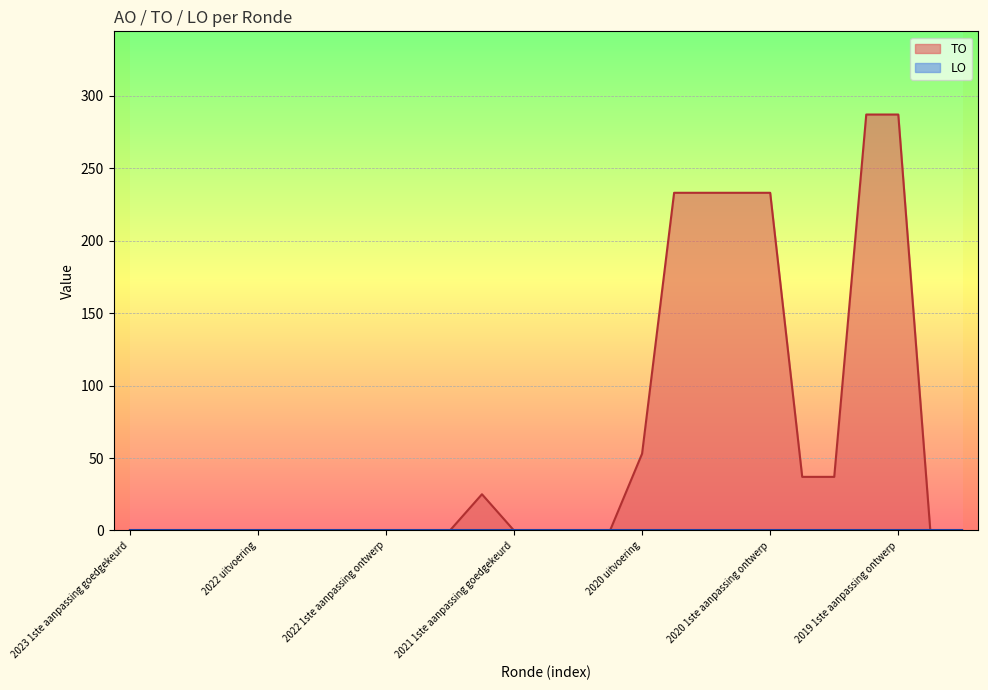

Reading left to right, extract all data points from this chart.

2023 1ste aanpassing goedgekeurd=0	2023 1ste aanpassing ontwerp=0	2023 Opmaak goedgekeurd=0	2023 Opmaak ontwerp=0	2022 uitvoering=0	2022 2de aanpassing goedgekeurd=0	2022 2de aanpassing ontwerp=0	2022 1ste aanpassing goedgekeurd=0	2022 1ste aanpassing ontwerp=0	2022 Opmaak goedgekeurd=0	2022 Opmaak ontwerp=0	2021 uitvoering=25	2021 1ste aanpassing goedgekeurd=0	2021 1ste aanpassing ontwerp=0	2021 Opmaak goedgekeurd=0	2021 Opmaak ontwerp=0	2020 uitvoering=53	2020 2de aanpassing goedgekeurd=233	2020 2de aanpassing ontwerp=233	2020 1ste aanpassing goedgekeurd=233	2020 1ste aanpassing ontwerp=233	2020 Opmaak goedgekeurd=37	2020 Opmaak ontwerp=37	2019 1ste aanpassing goedgekeurd=287	2019 1ste aanpassing ontwerp=287	2019 opmaak goedgekeurd=0	2019 opmaak ontwerp=0